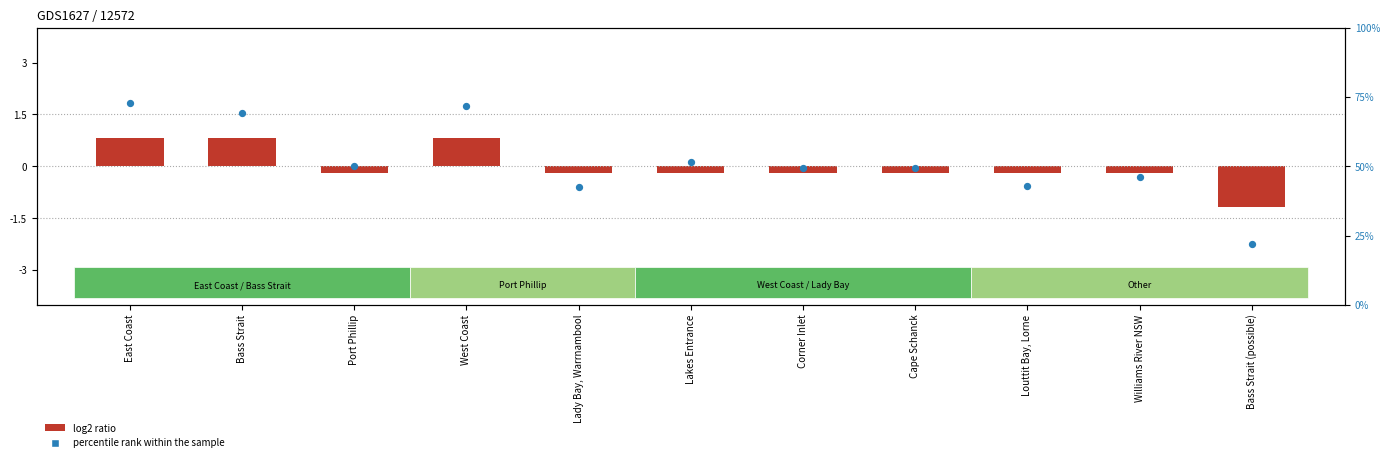

What is the change in value from Bass Strait to Louttit Bay, Lorne?

-1.1